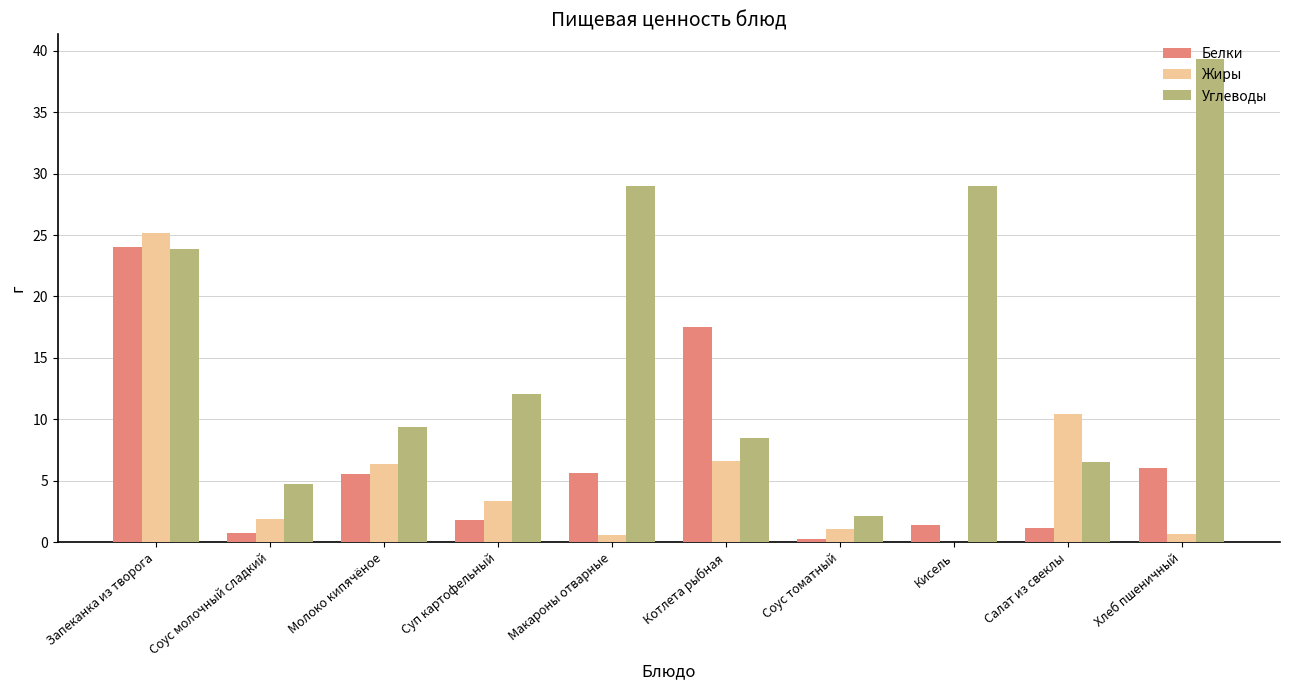

Are the bars grouped side by side (vs. stacked)?

Yes